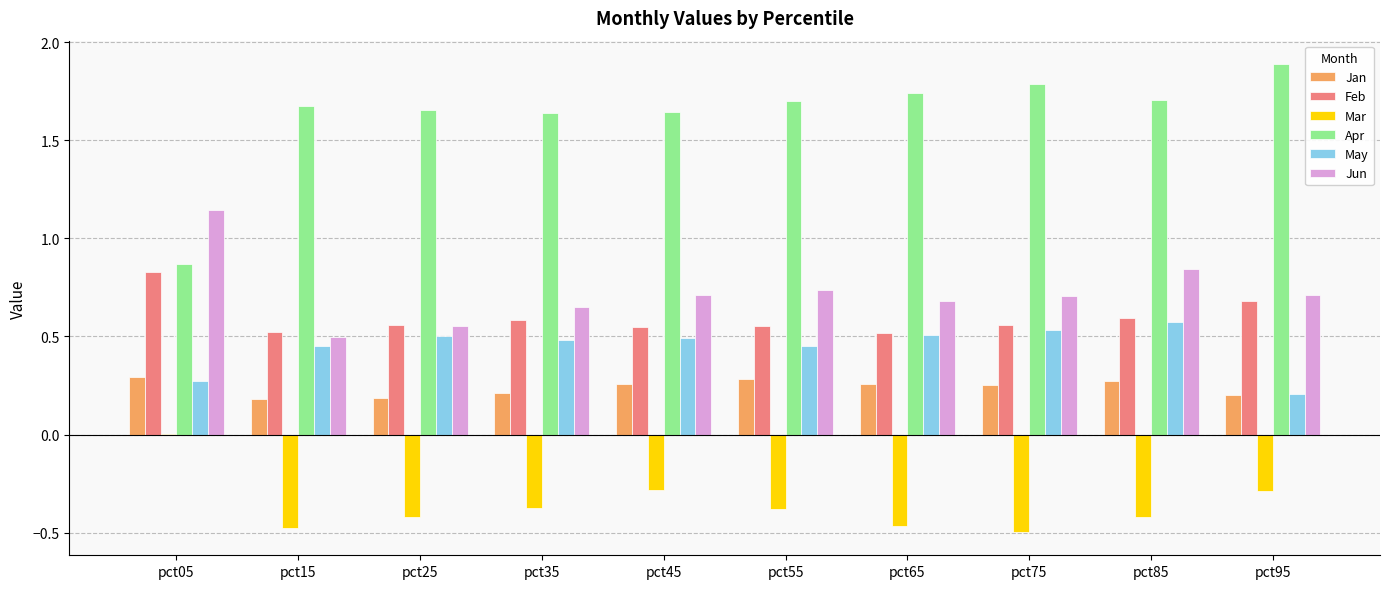

Is the value of May at pct15 greater than the value of Feb at pct65?

No